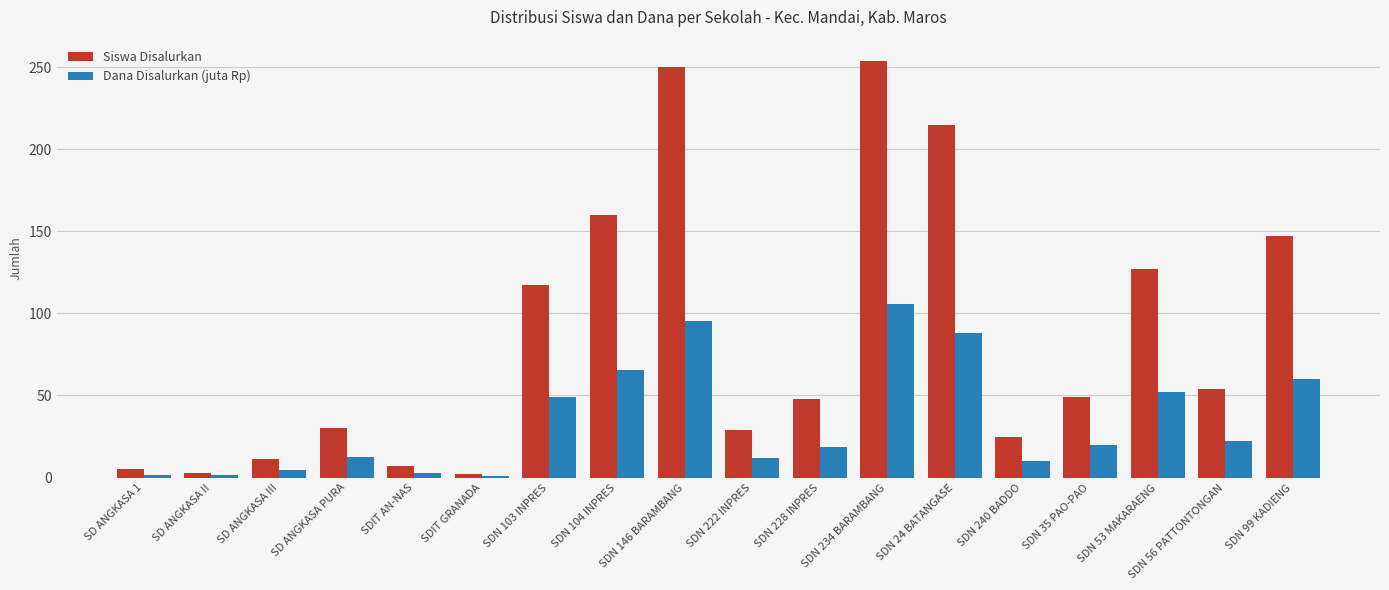

What are all the series names shown in the legend?

Siswa Disalurkan, Dana Disalurkan (juta Rp)